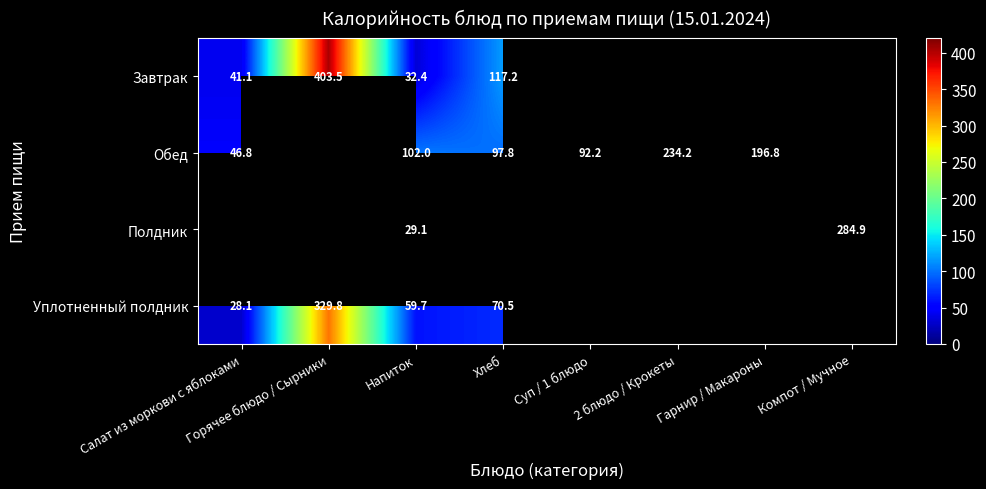

Is it true that Завтрак equals 41.1 at Салат из моркови с яблоками?

True